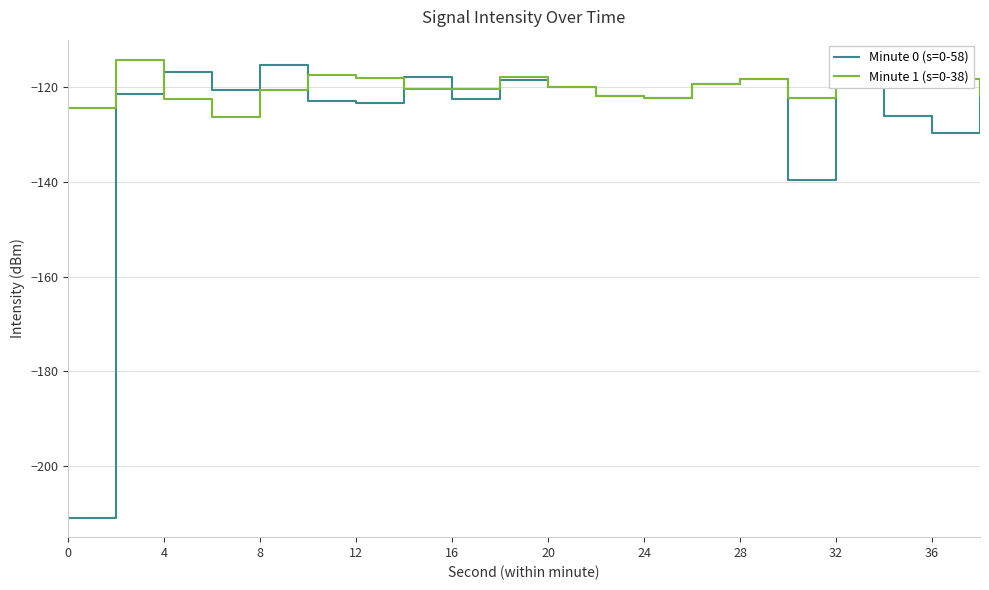

Rank the series by their average value, from highest to lowest.

Minute 1 (s=0-38), Minute 0 (s=0-58)